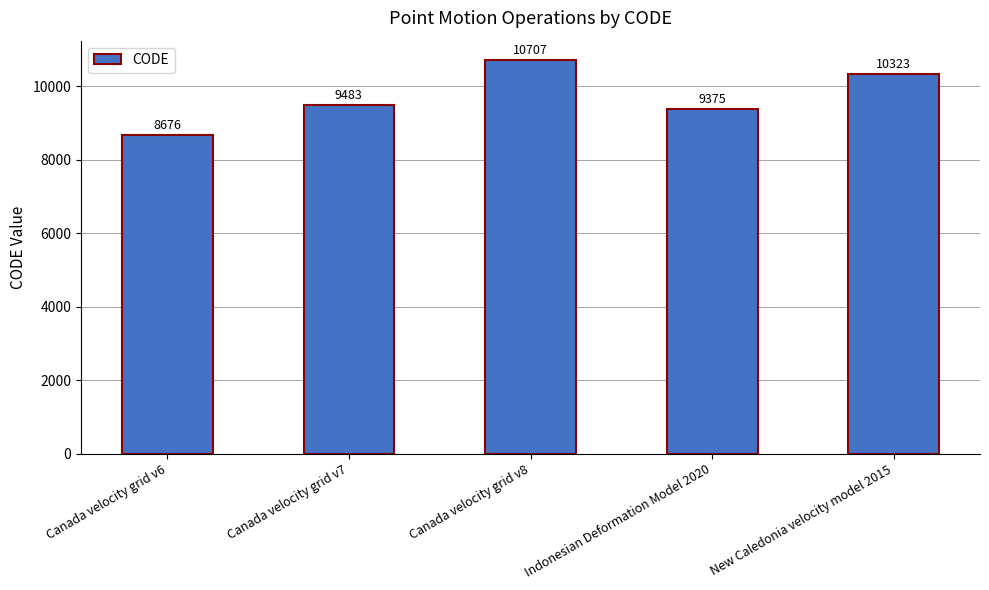

Which has a higher value, Canada velocity grid v6 or Indonesian Deformation Model 2020?

Indonesian Deformation Model 2020